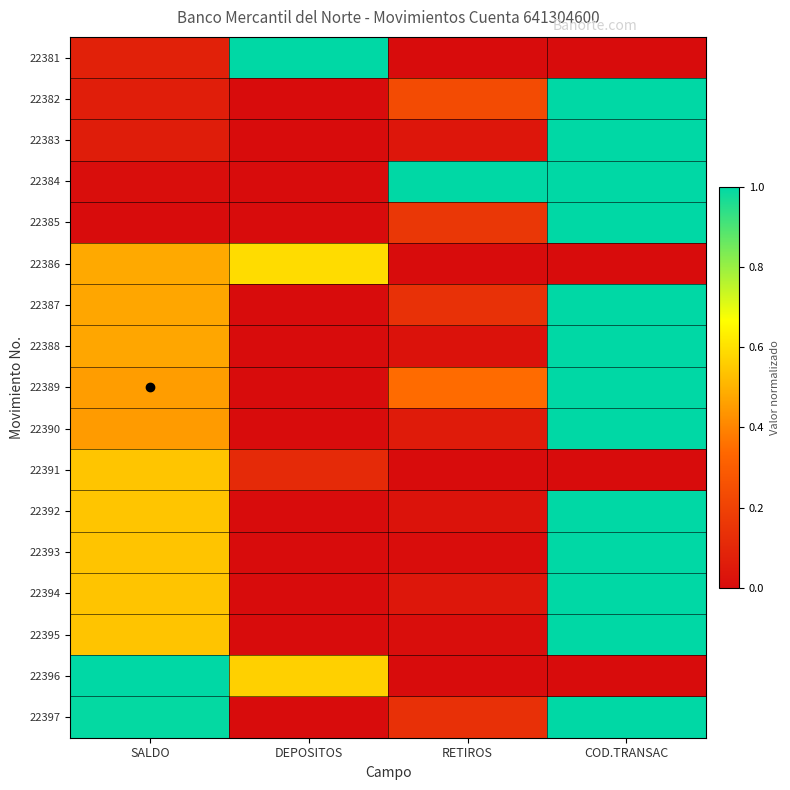

What is the greatest value displayed?

1.0